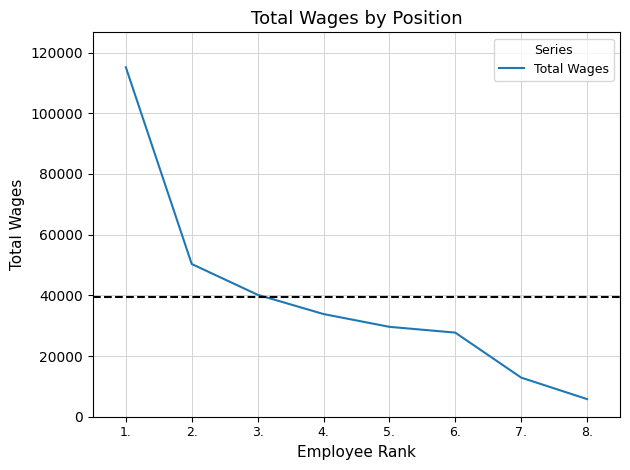

Rank the categories by value from lowest to highest.

8., 7., 6., 5., 4., 3., 2., 1.